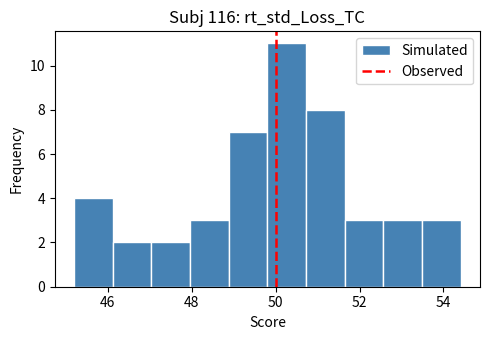

What is the height of the bar covering 53.4 to 54.4 on the x-axis? Neither the bar edges nor the heights are printed on the chart, so give them approximately, as read against the axes.

3